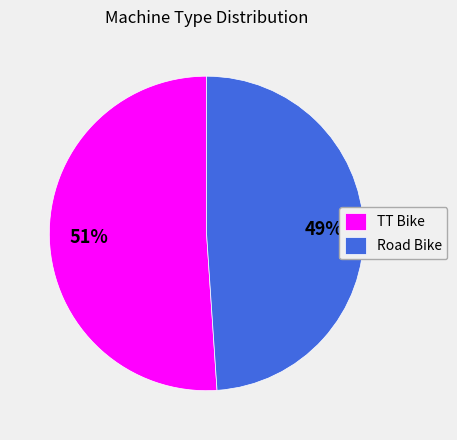

Is it true that Road Bike is 49% of the pie?

True